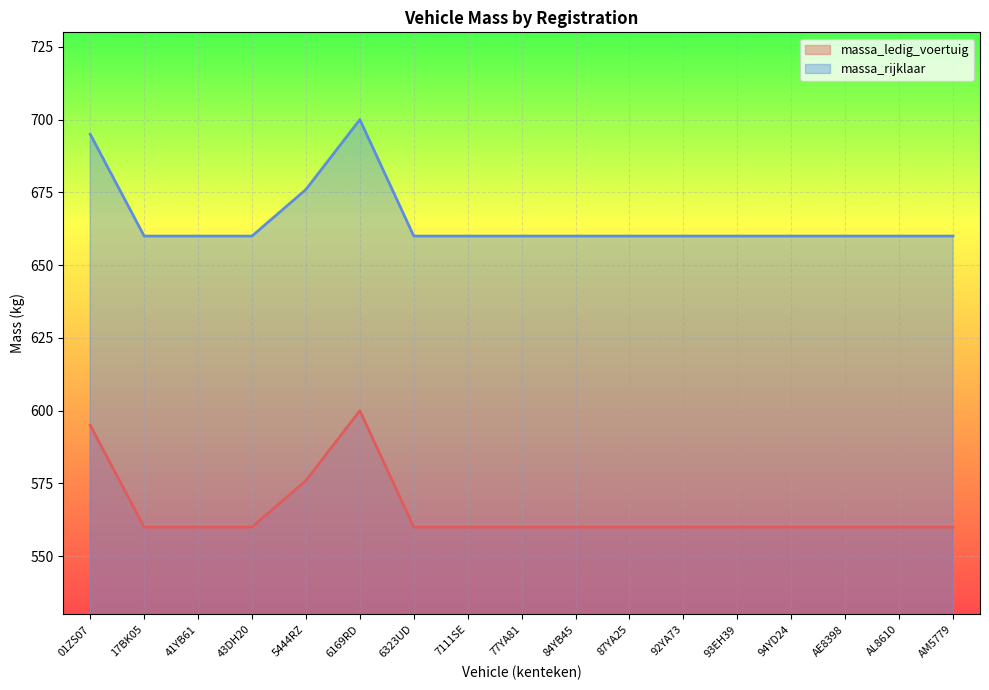

How many distinct data groups are displayed?

2